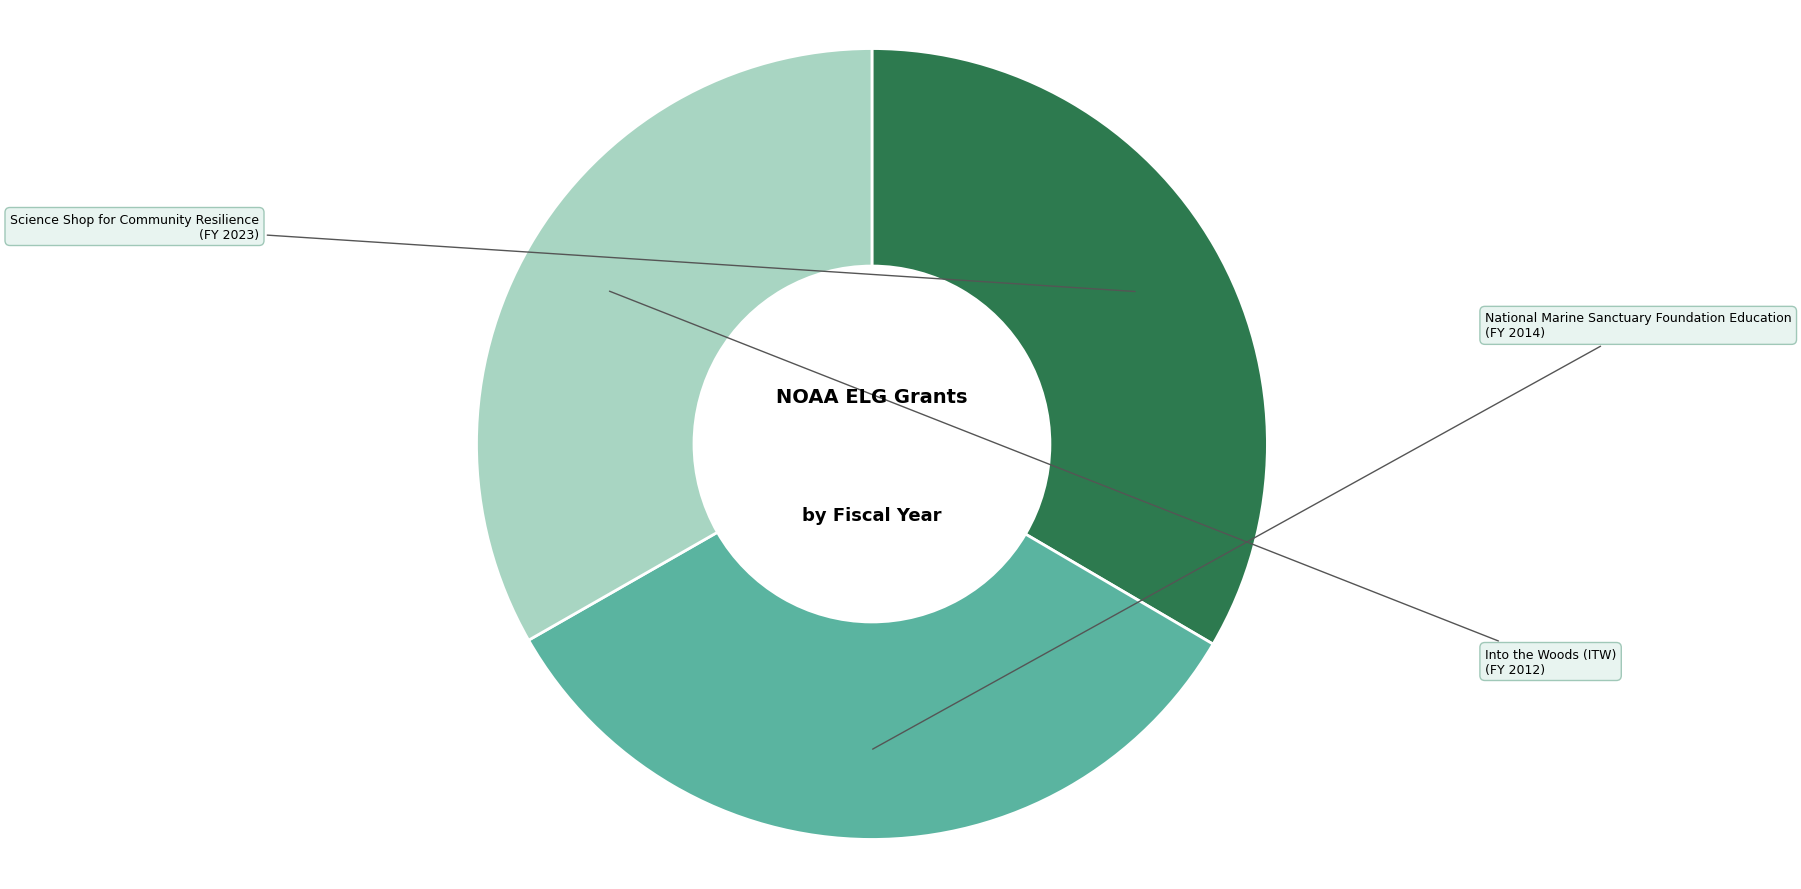

Is the sum of National Marine Sanctuary Foundation Education and Into the Woods (ITW) greater than half?

Yes